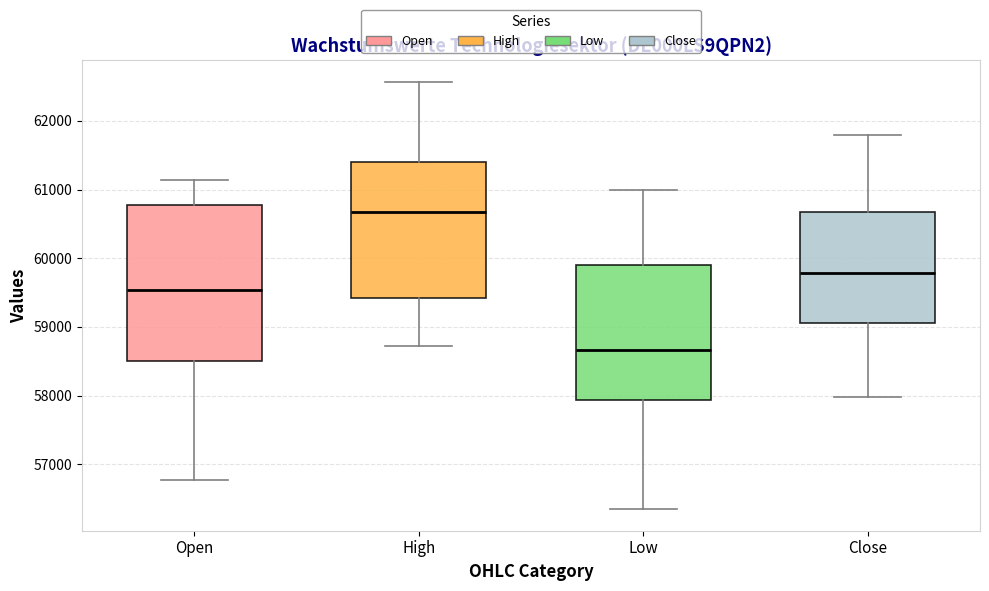

Reading left to right, read every box against the y-axis: the position of its median line, the range the box covers, and the ends of its whiskers. The values are not printed on the chart, so give them approximately, as read against the axis.

Open: median 59500, box 58500 to 60800, whiskers 56800 to 61100
High: median 60700, box 59400 to 61400, whiskers 58700 to 62600
Low: median 58700, box 57900 to 59900, whiskers 56300 to 61000
Close: median 59800, box 59100 to 60700, whiskers 58000 to 61800